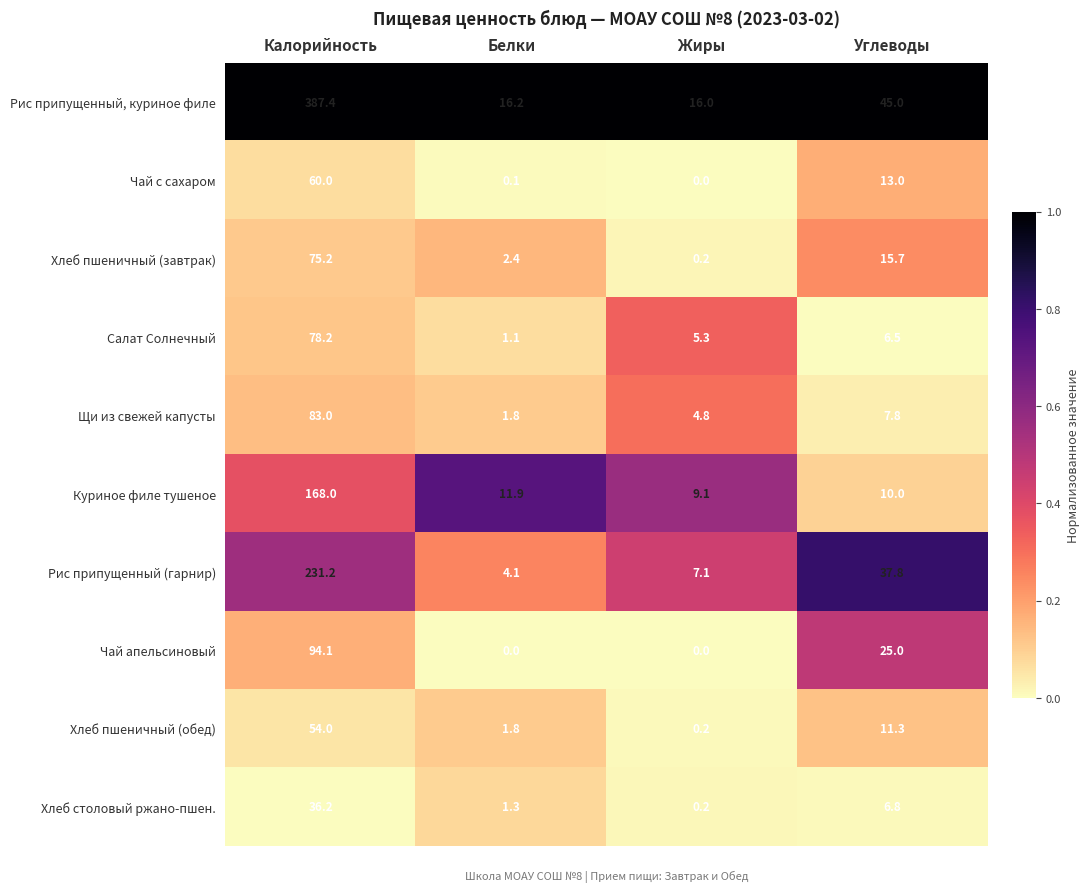

Rank the series by their maximum value, from highest to lowest.

Рис припущенный, куриное филе, Рис припущенный (гарнир), Куриное филе тушеное, Чай апельсиновый, Щи из свежей капусты, Салат Солнечный, Хлеб пшеничный (завтрак), Чай с сахаром, Хлеб пшеничный (обед), Хлеб столовый ржано-пшен.